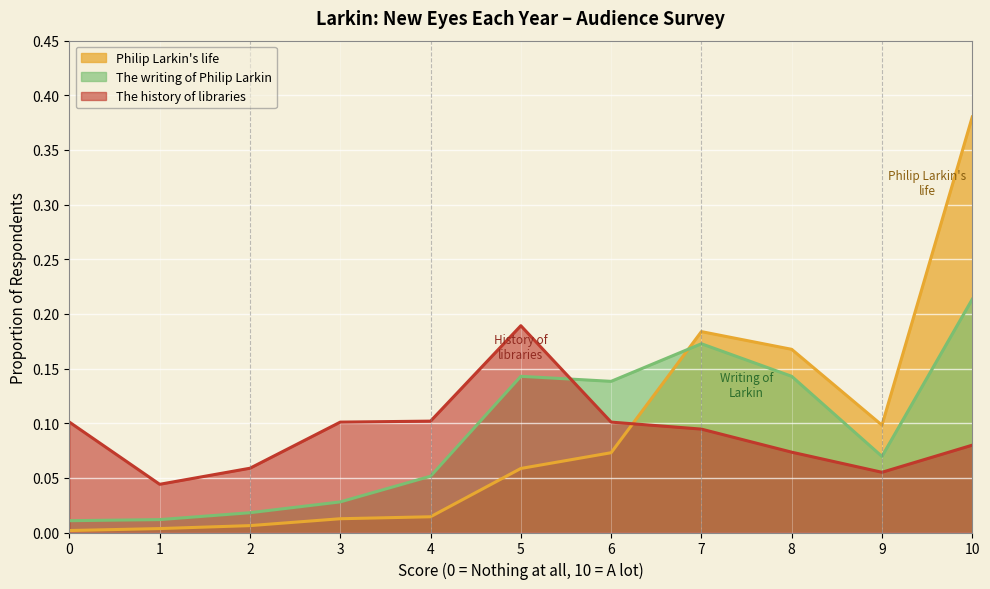

What is the difference between the second highest and second lowest values in the Philip Larkin's life series?

0.2